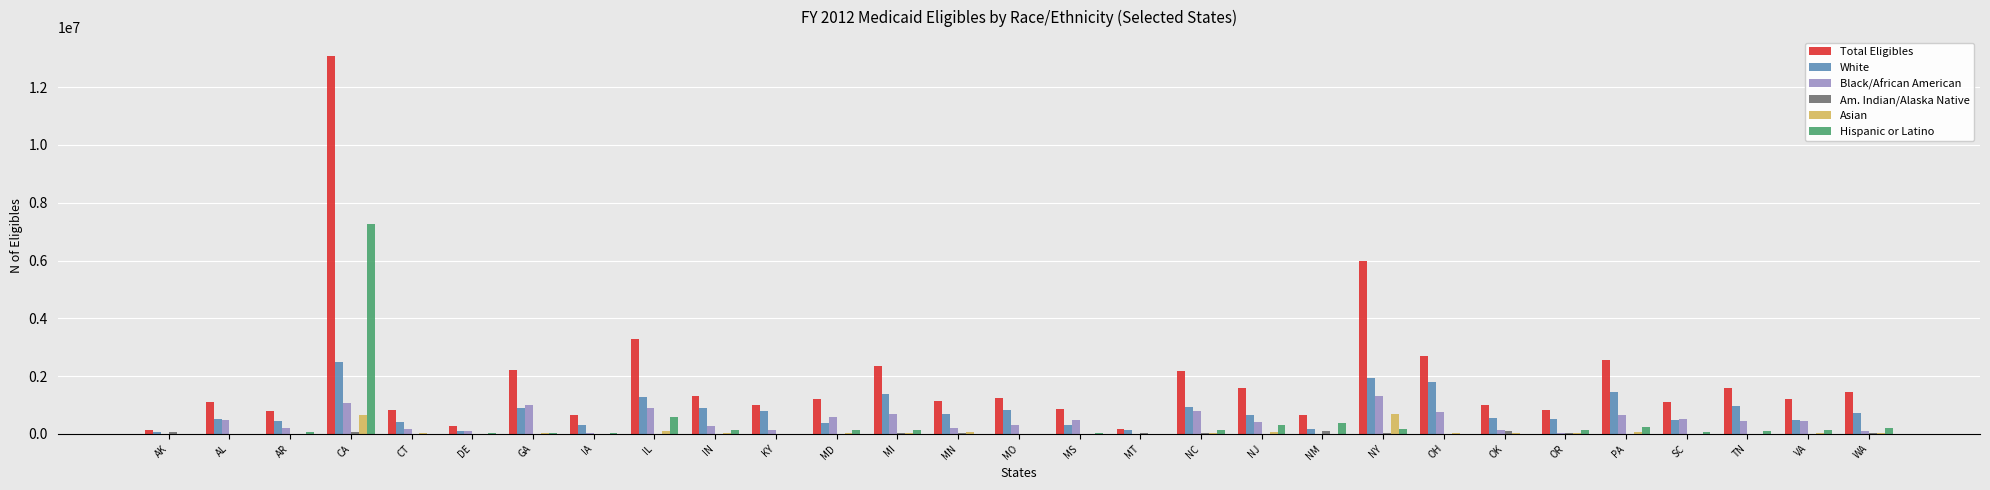

The value of Asian at CA is 1093827. True or false?

False